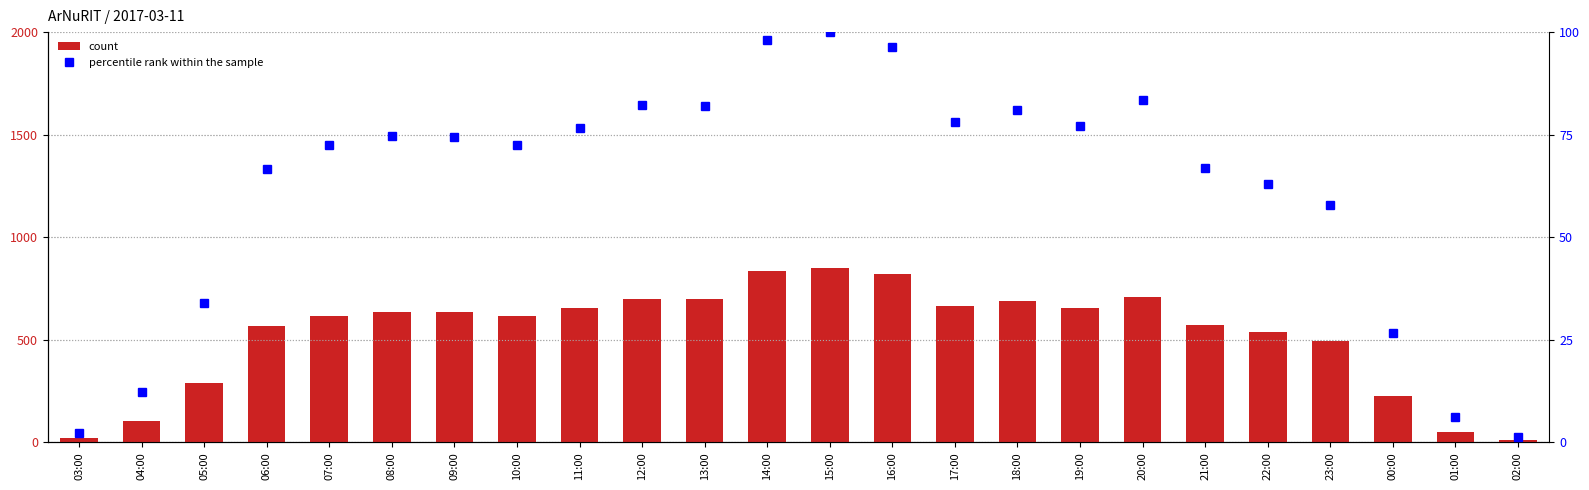

At which category is the sum across all series the highest?

15:00